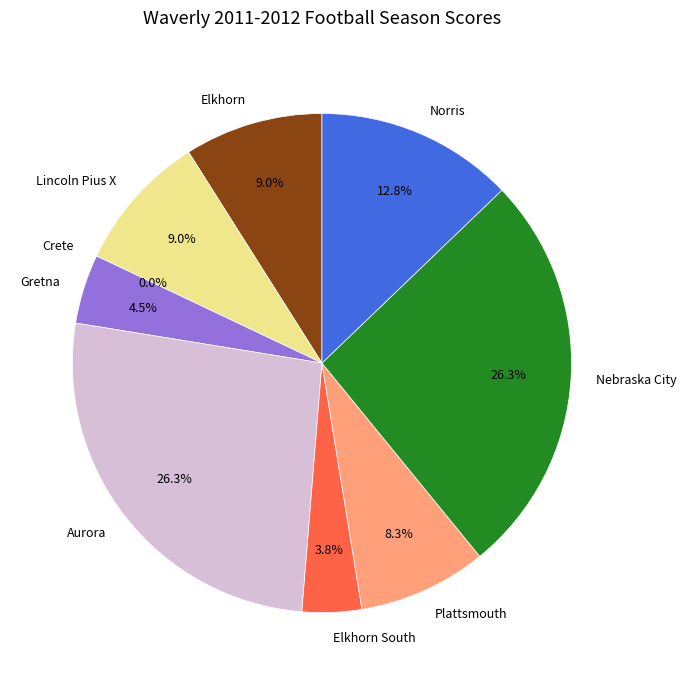

To the nearest percent, what portion does Plattsmouth represent?

8%